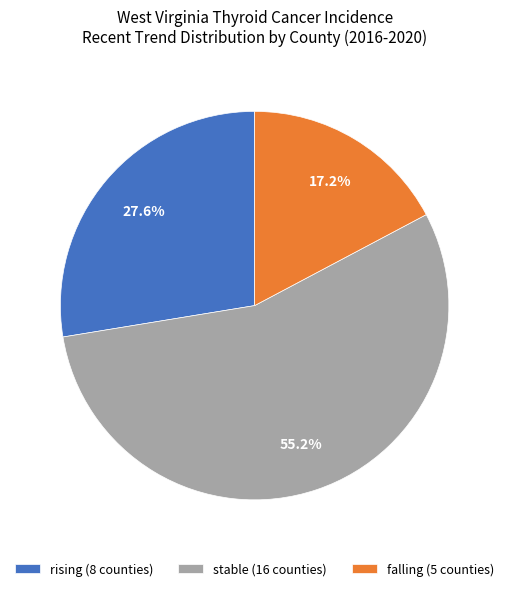

Combined, what portion of the pie is rising and falling?

44.8%